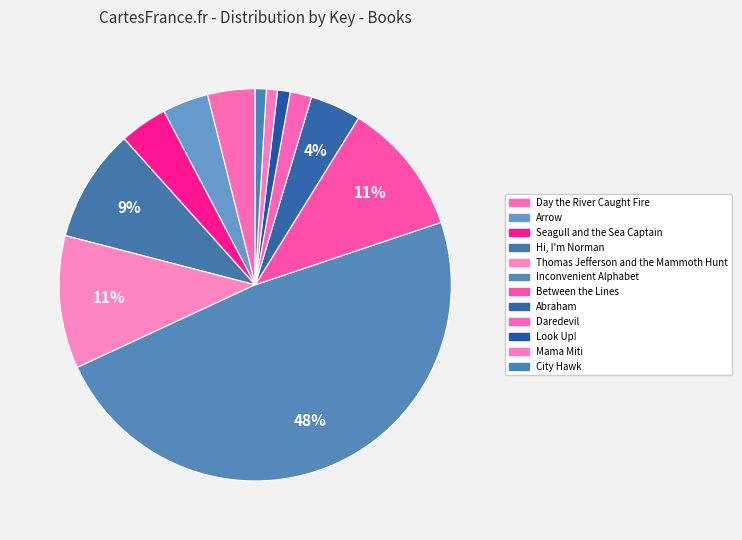

How many slices are in this pie chart?

12